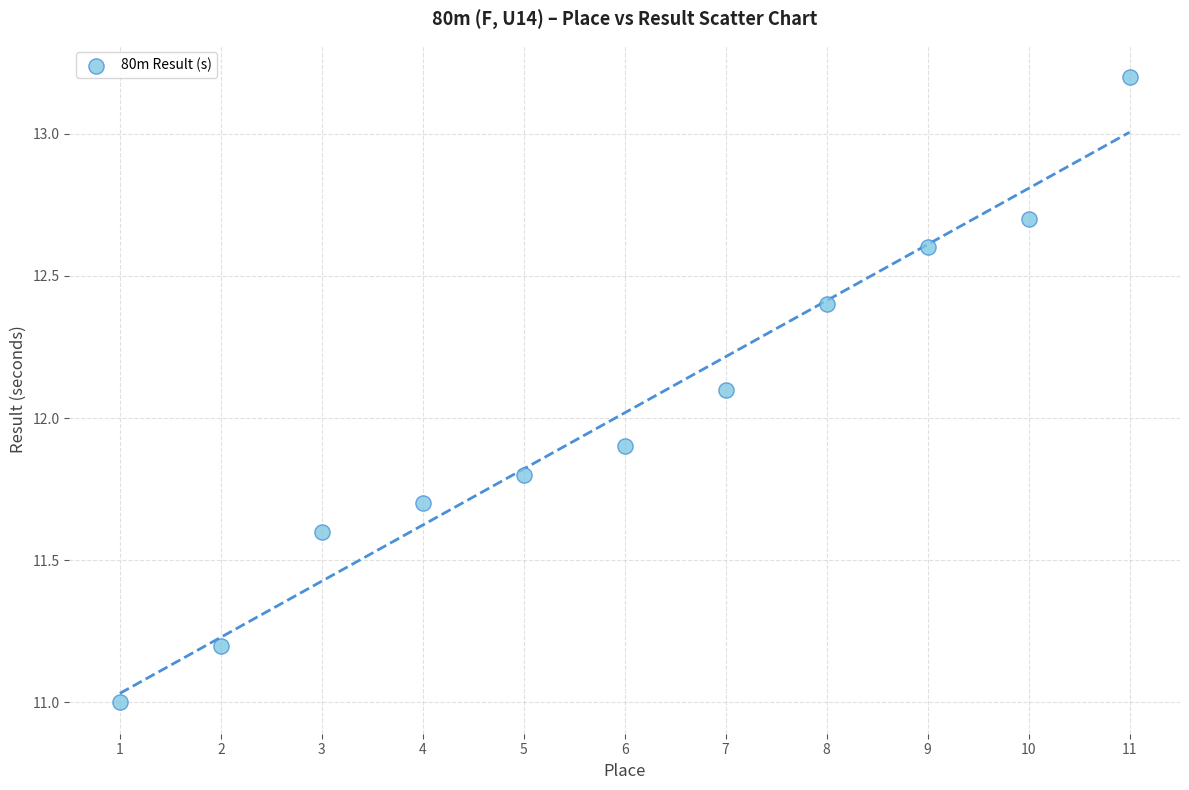

What is the range of X values (max minus min)?

10.0